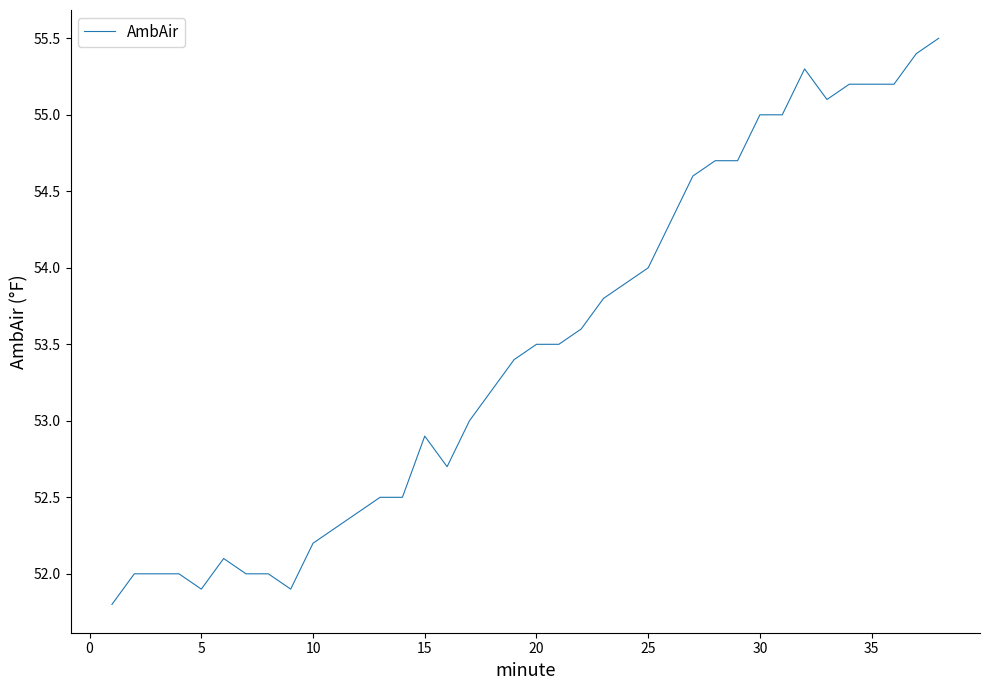

What is the greatest value displayed?

55.5